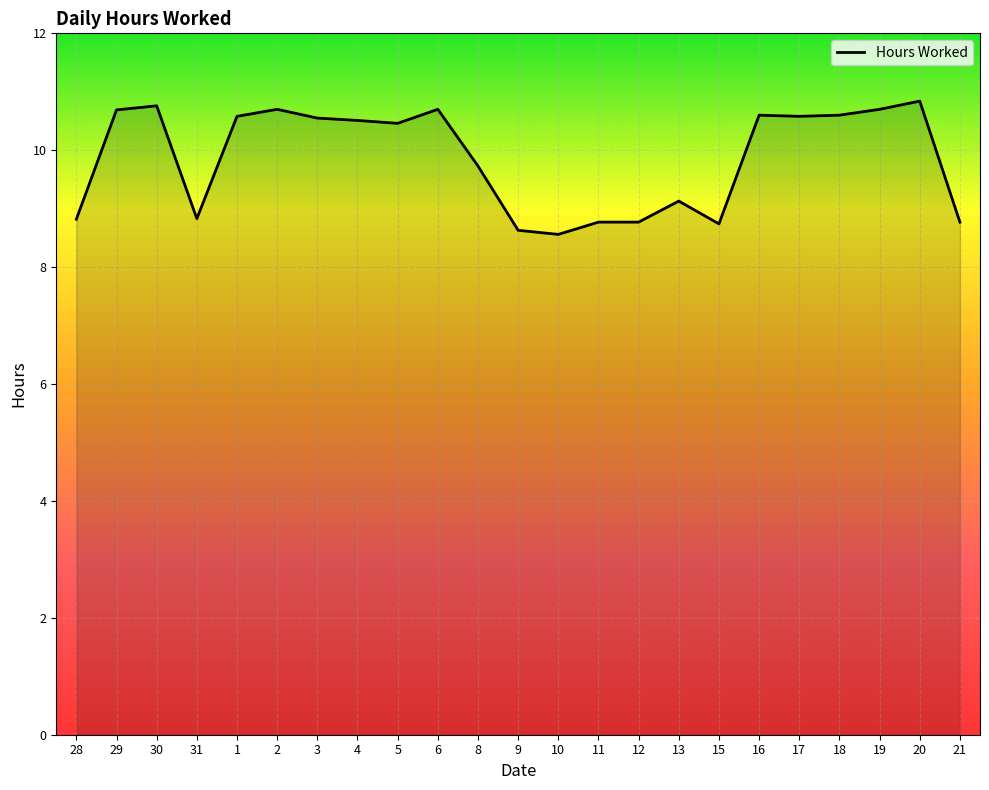

True or false: there are more than 1 points higher than both neighbors.

True